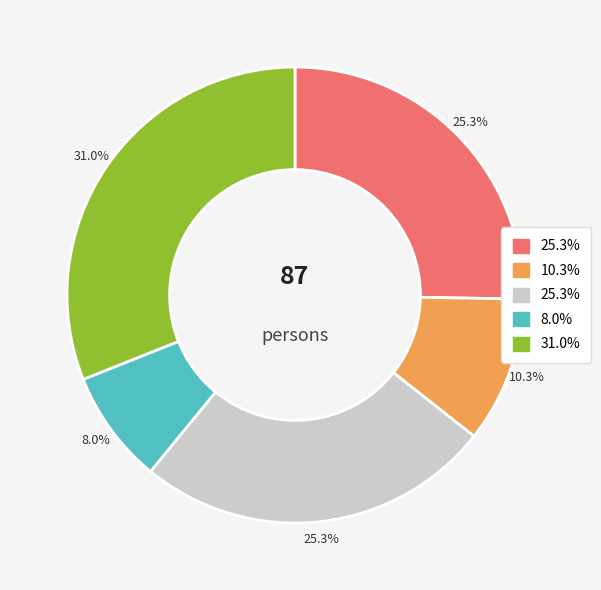

Is there a majority slice in this chart?

No